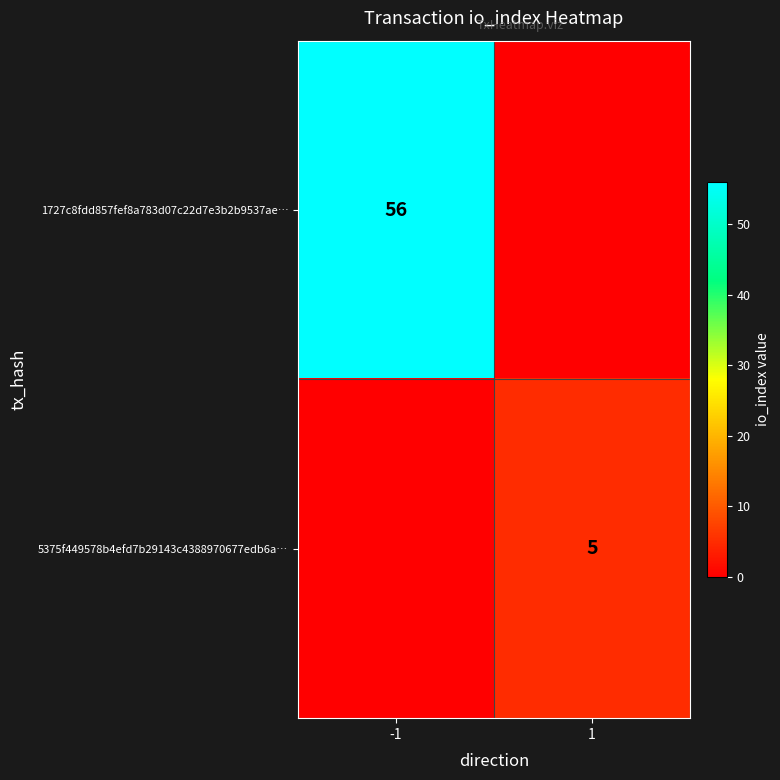

The value of 5375f449578b4efd7b29143c4388970677edb6a… at 1 is 5. True or false?

True